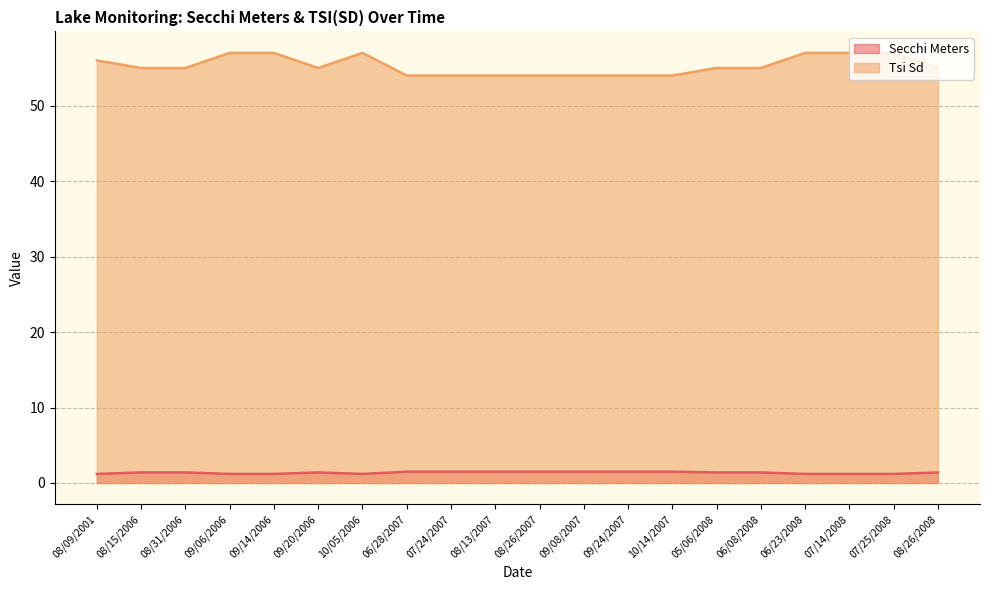

Which series has the largest total across all categories?

Tsi Sd